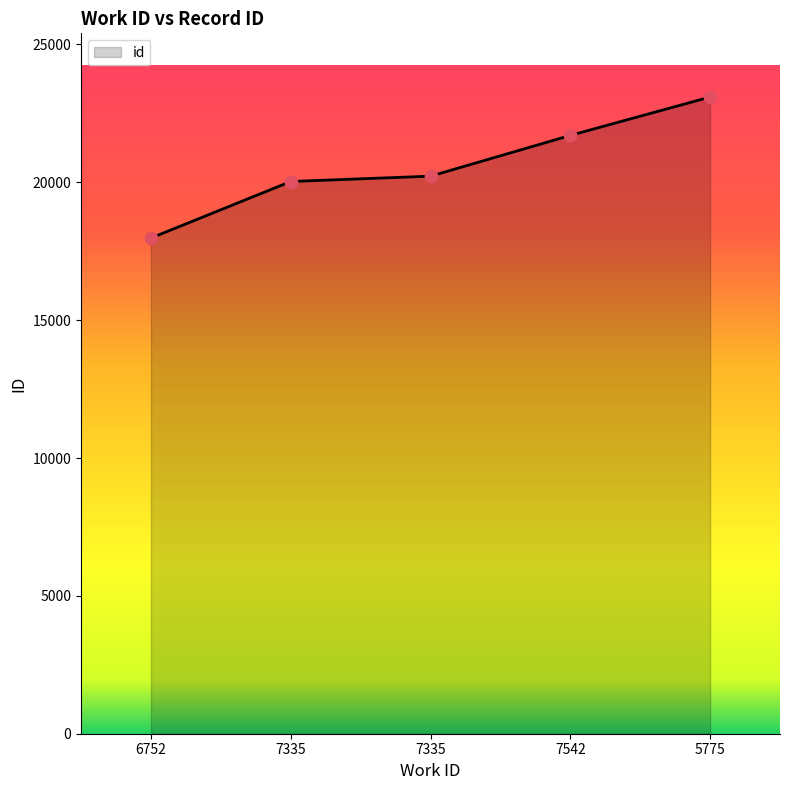

What is the change in value from 7335 to 7542?

+1672